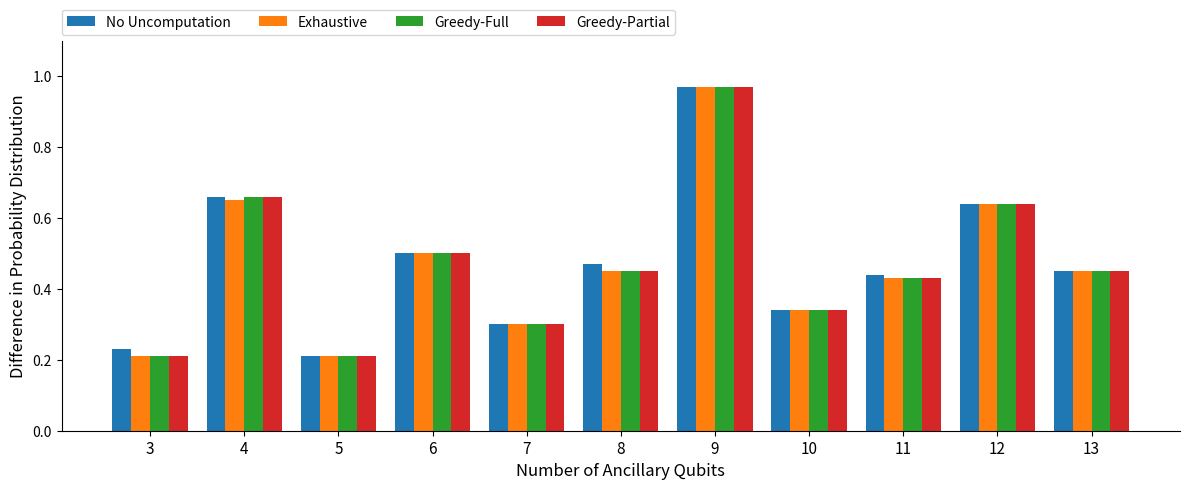

How many categories are shown in the chart?

11